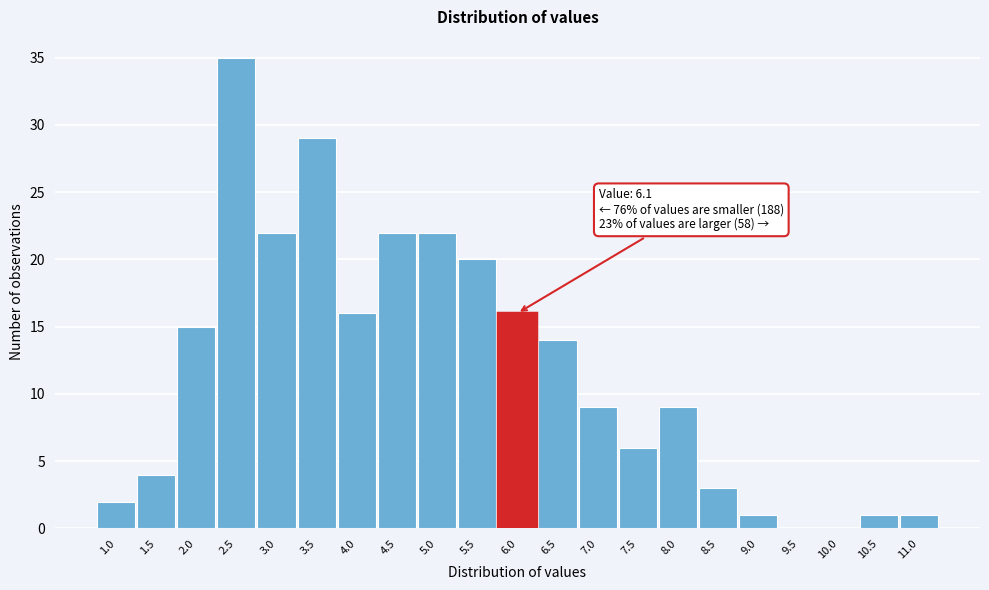

Reading left to right, list all the values displayed in this chart.

1.0=2	1.5=4	2.0=15	2.5=35	3.0=22	3.5=29	4.0=16	4.5=22	5.0=22	5.5=20	6.0=16	6.5=14	7.0=9	7.5=6	8.0=9	8.5=3	9.0=1	9.5=0	10.0=0	10.5=1	11.0=1